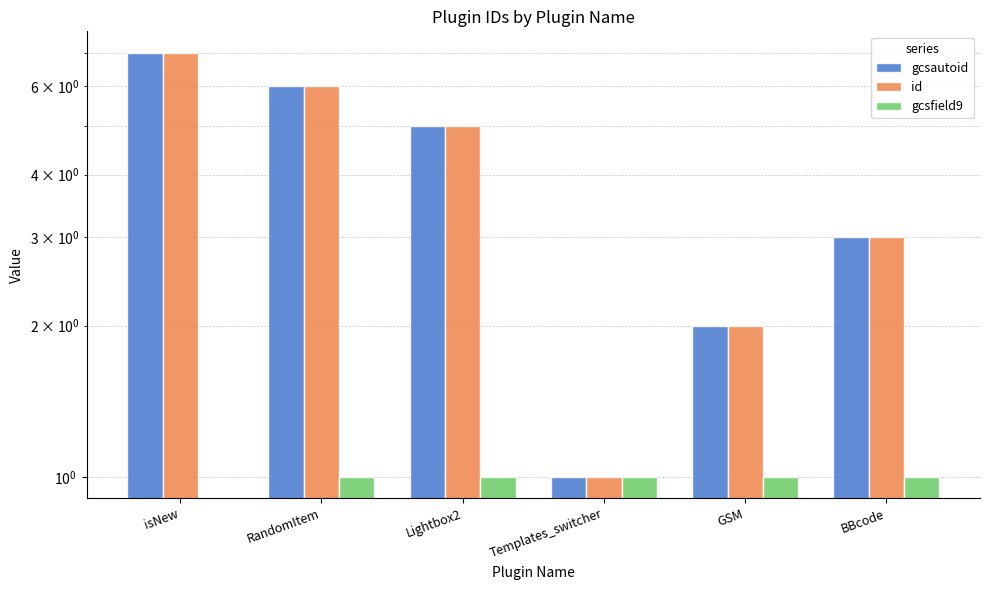

Which category has the lowest value across all series?

isNew